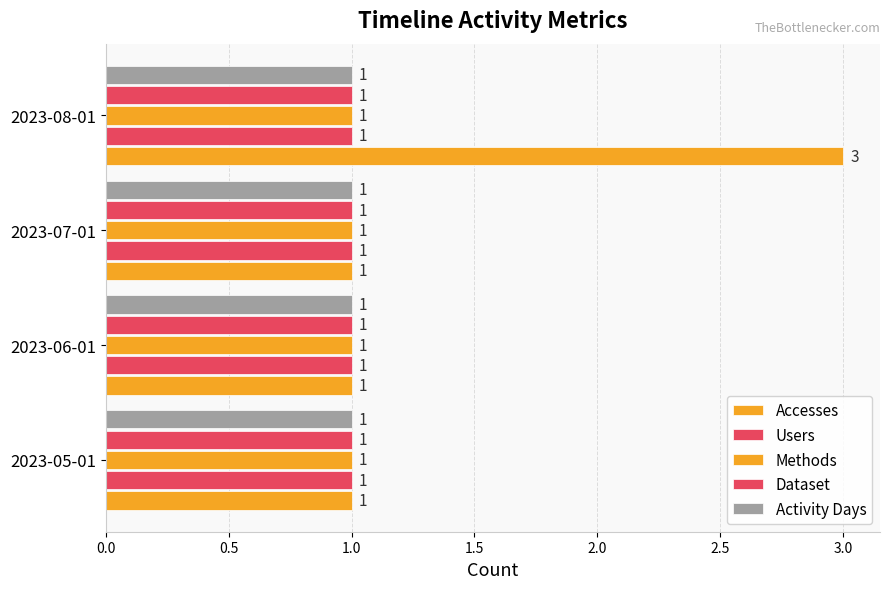

What is the difference between the maximum and minimum values in the Accesses series?

2.0